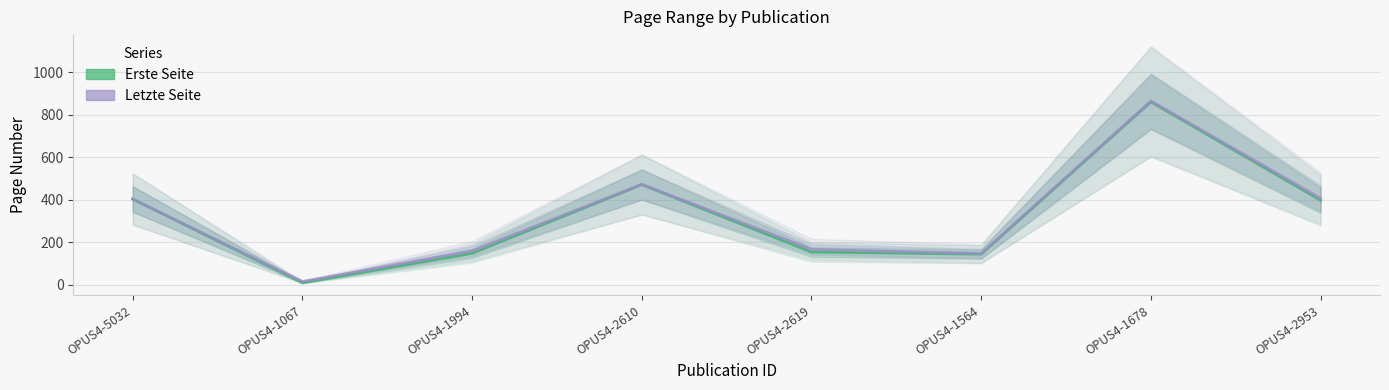

List the series in order of their peak value, lowest first.

Erste Seite, Letzte Seite